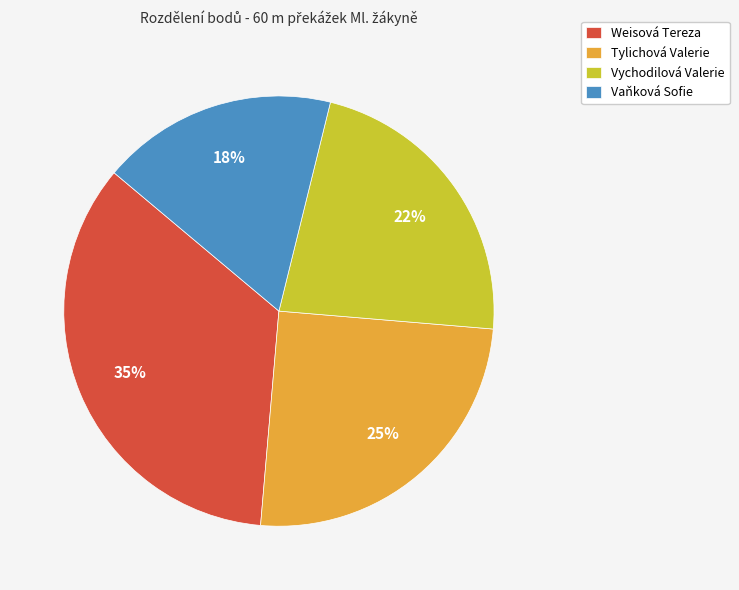

What is the ratio of the value at Vychodilová Valerie to the value at Weisová Tereza?

0.6